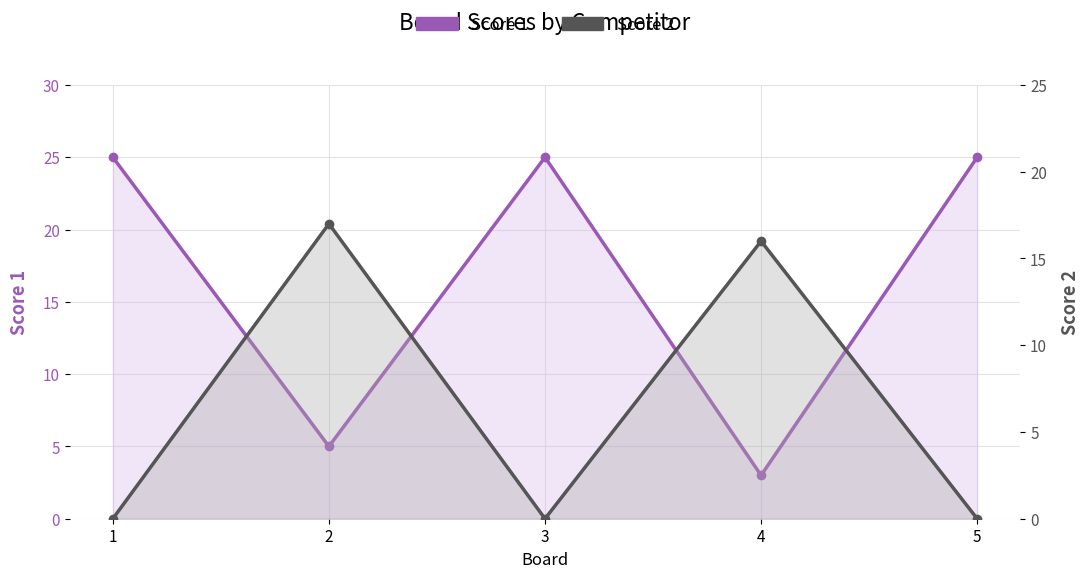

Between 3 and 4, which series saw the biggest shift?

Score 1